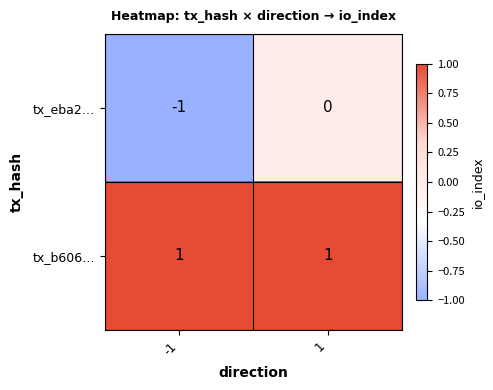

How many distinct data groups are displayed?

2